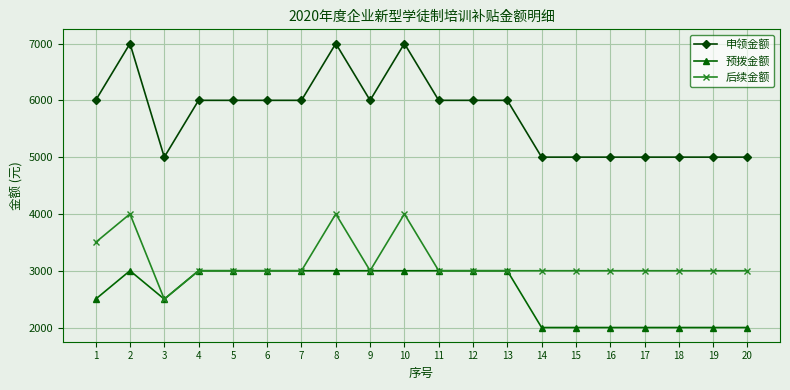

True or false: 申领金额 and 预拨金额 intersect in this chart.

False